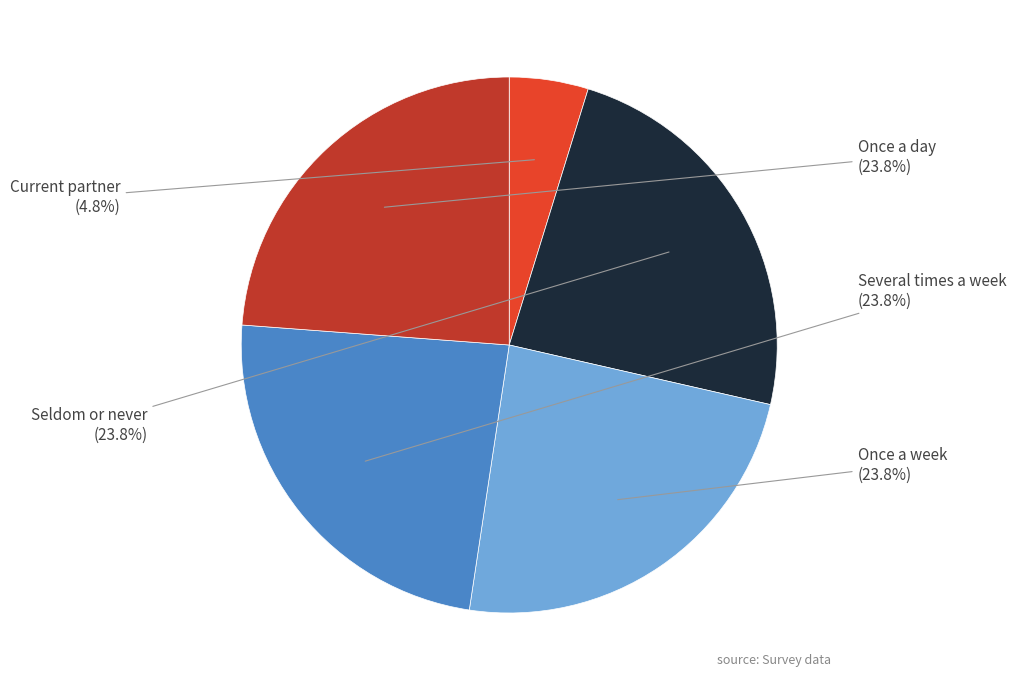

Does any single category account for the majority?

No